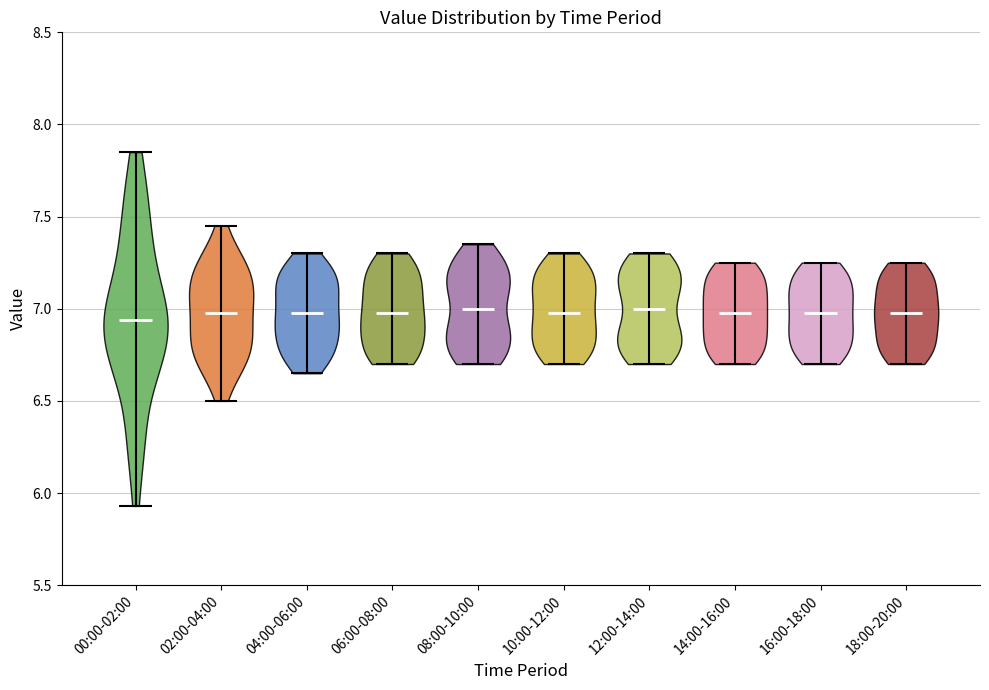

Reading left to right, read every violin against the y-axis: where its median line is, and the lowest and highest points it reaches. The values are not printed on the chart, so give them approximately, as read against the axis.

00:00-02:00: median line 6.95, lowest point 5.95, highest point 7.85
02:00-04:00: median line 7.00, lowest point 6.50, highest point 7.45
04:00-06:00: median line 7.00, lowest point 6.65, highest point 7.30
06:00-08:00: median line 7.00, lowest point 6.70, highest point 7.30
08:00-10:00: median line 7.00, lowest point 6.70, highest point 7.35
10:00-12:00: median line 7.00, lowest point 6.70, highest point 7.30
12:00-14:00: median line 7.00, lowest point 6.70, highest point 7.30
14:00-16:00: median line 7.00, lowest point 6.70, highest point 7.25
16:00-18:00: median line 7.00, lowest point 6.70, highest point 7.25
18:00-20:00: median line 7.00, lowest point 6.70, highest point 7.25